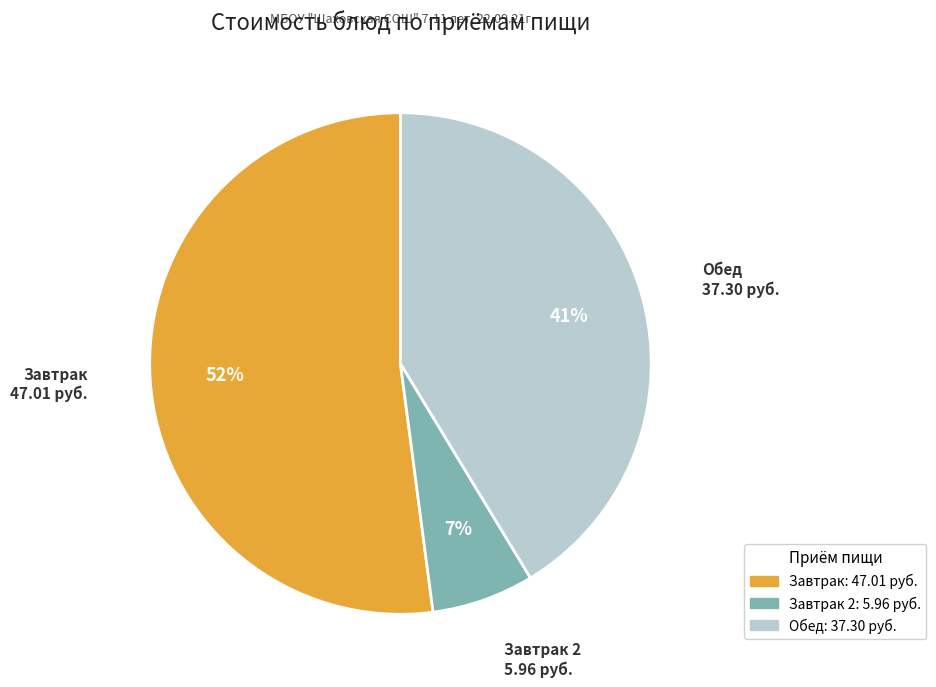

Is there a majority slice in this chart?

Yes